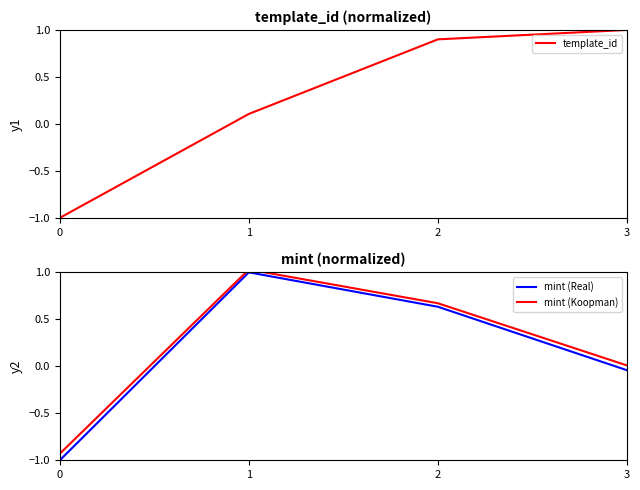

True or false: mint (Real) has a value of -0.1 at 3.

False